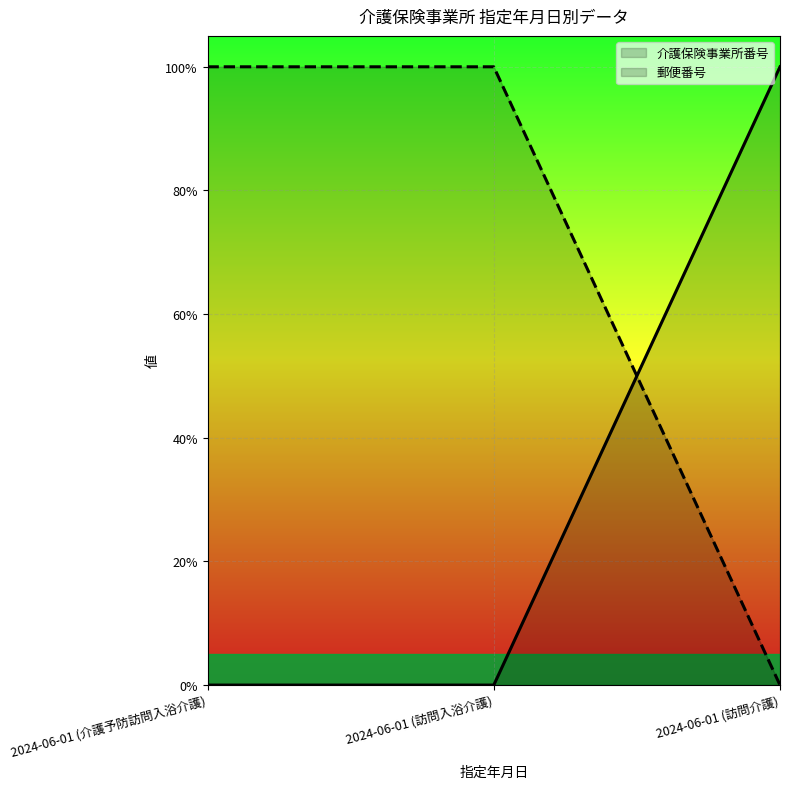

What value does the 介護保険事業所番号 series have at 2024-06-01 (訪問介護)?

1